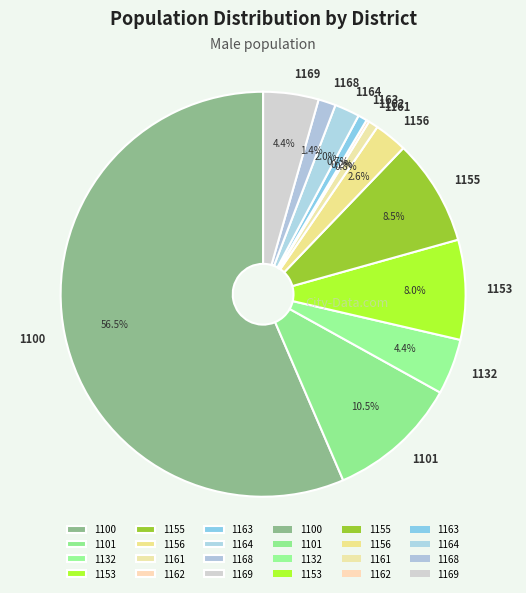

Approximately how many times larger is the value at 1163 compared to 1155?

0.1